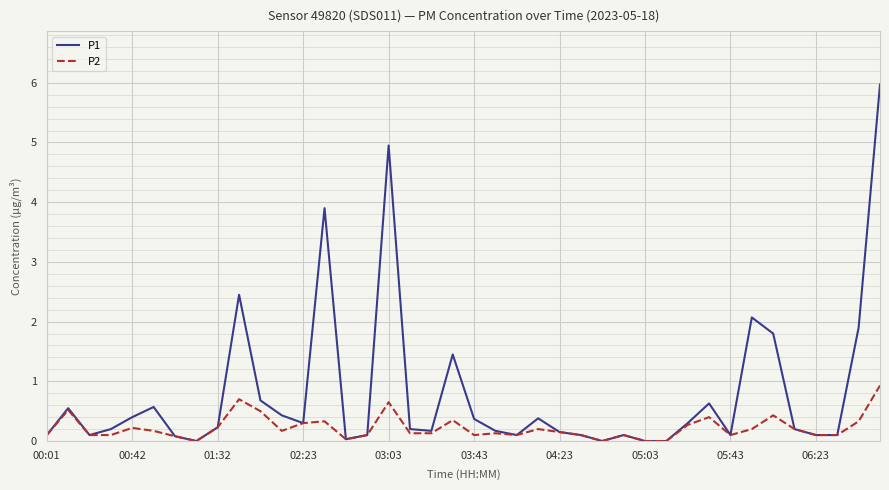

What is the maximum value for P1?

6.0